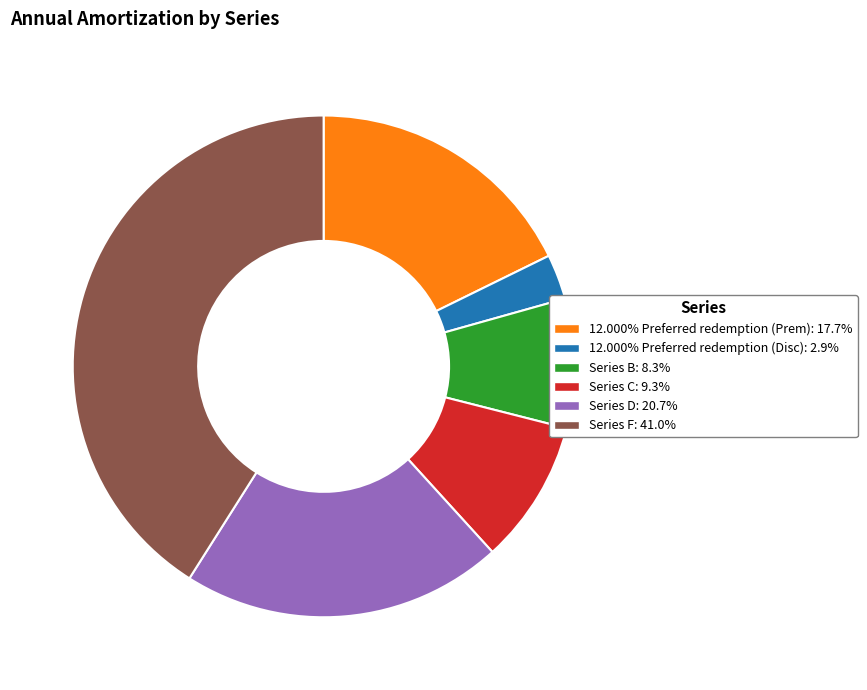

Do Series D and Series B together represent more than half of the pie?

No